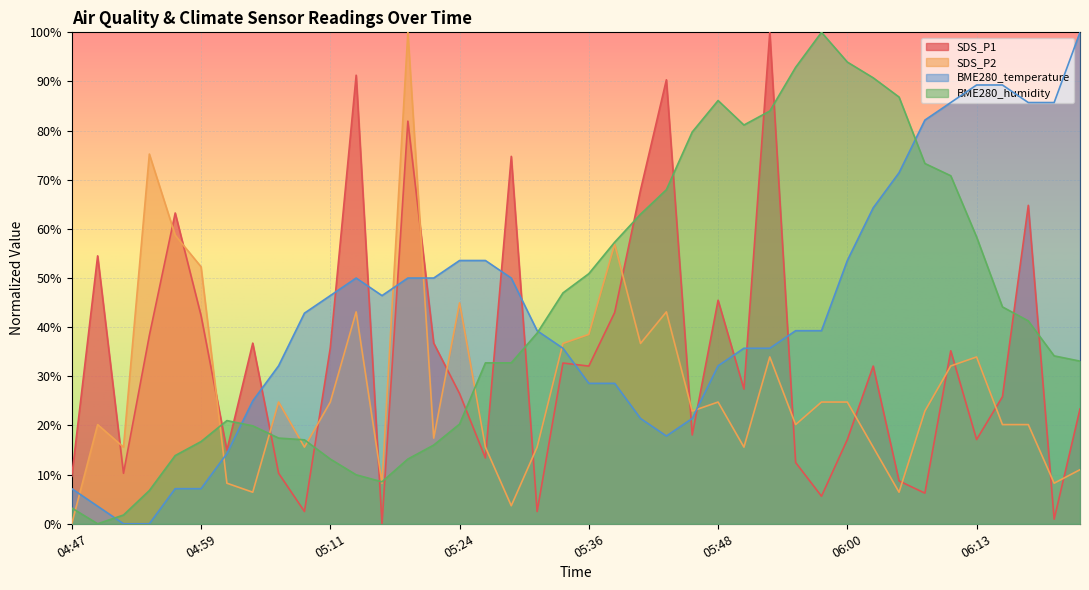

What is the difference between the second highest and second lowest values in the SDS_P2 series?

71.6